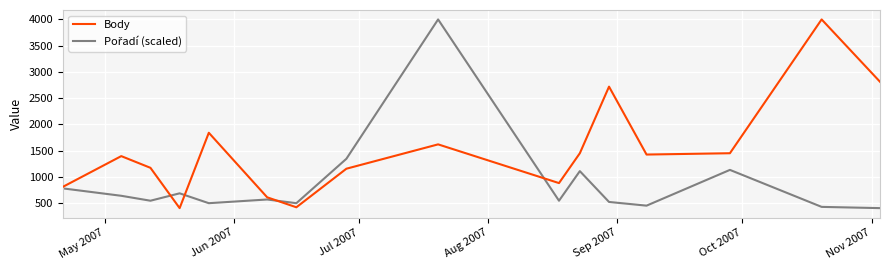

What is the sum of all Body values?

24162.0